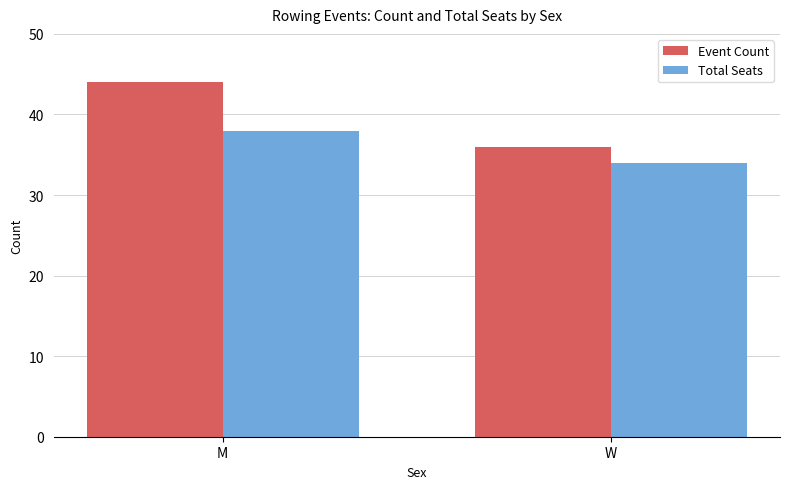

Between M and W, which series saw the biggest shift?

Event Count